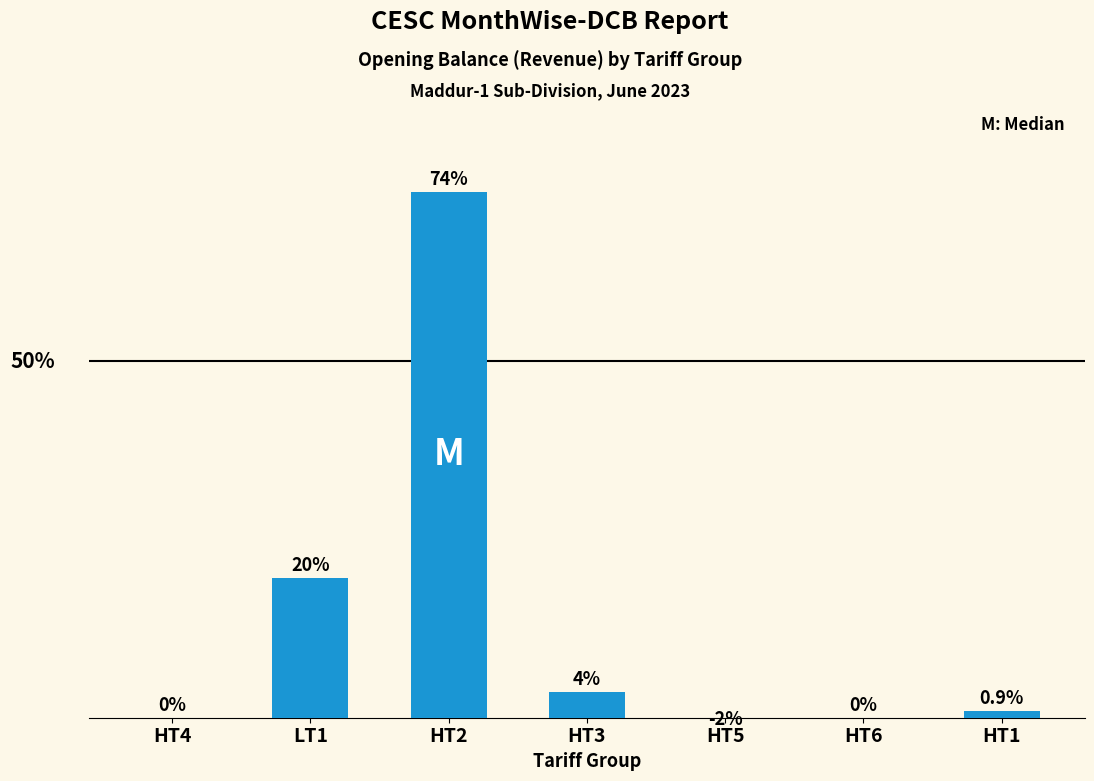

Count the number of data series in this chart.

1